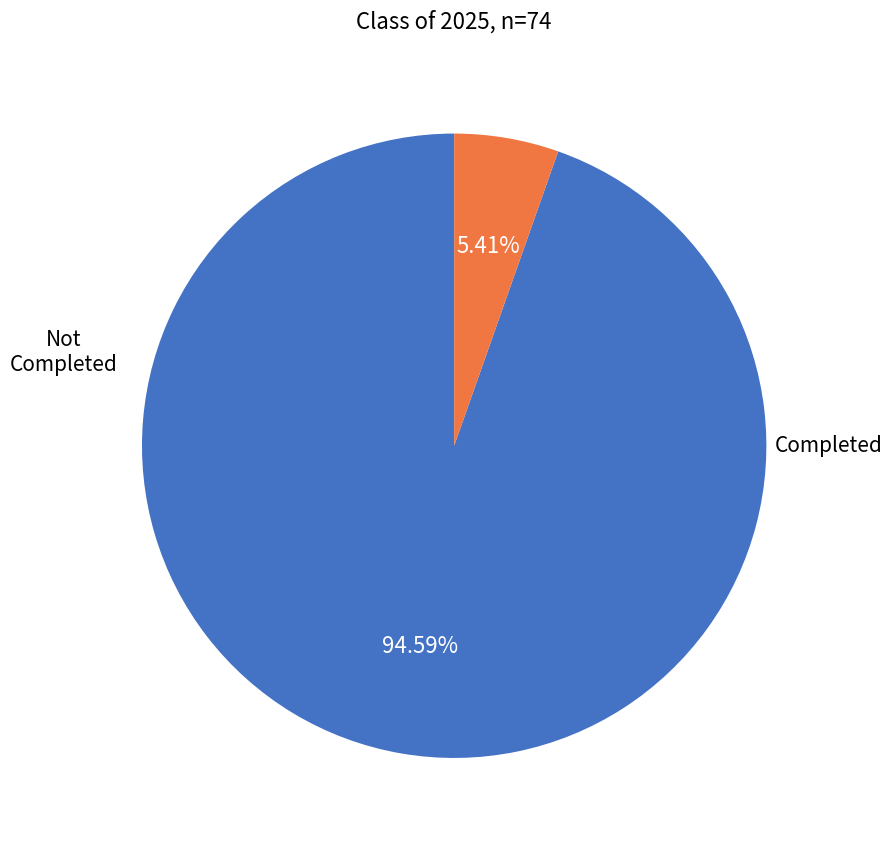

Is there any slice that represents more than half of the pie?

Yes